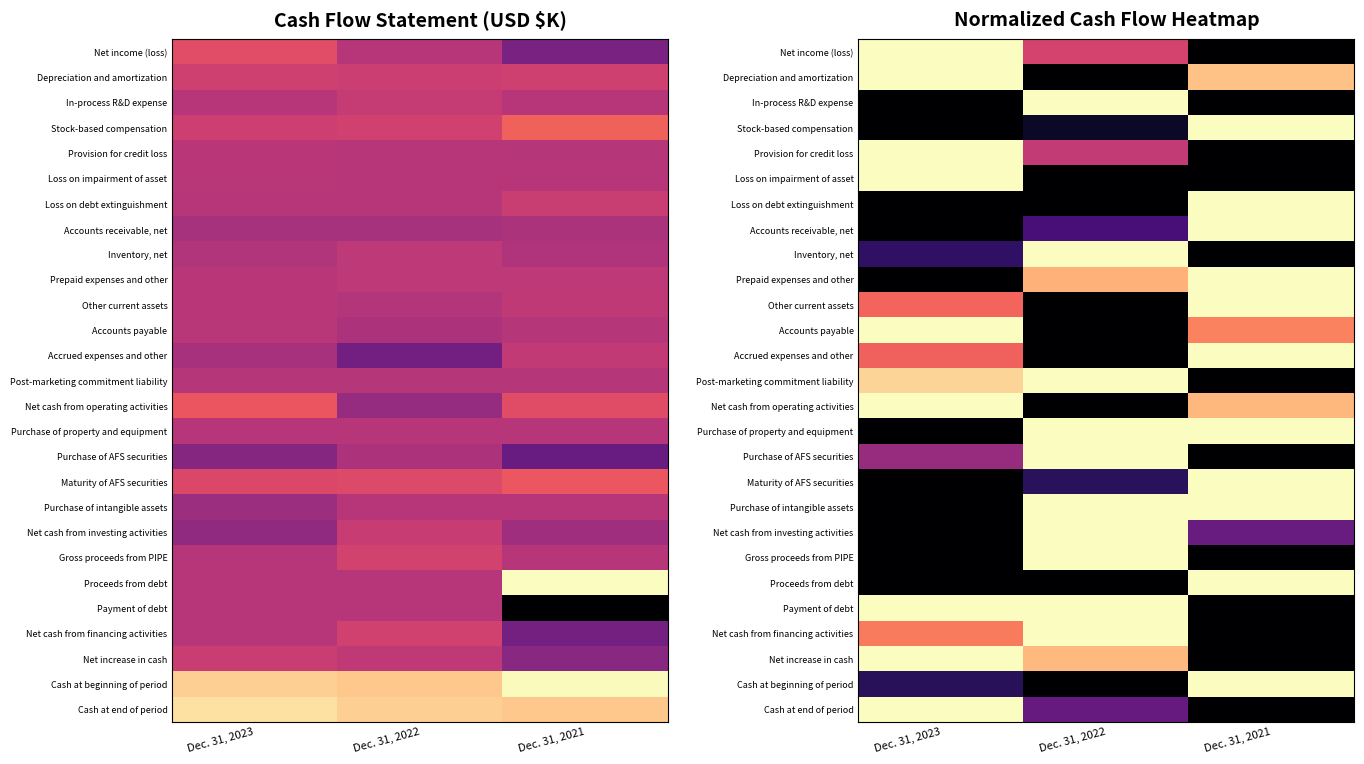

What is the total value across all series at Dec. 31, 2023?

12.7